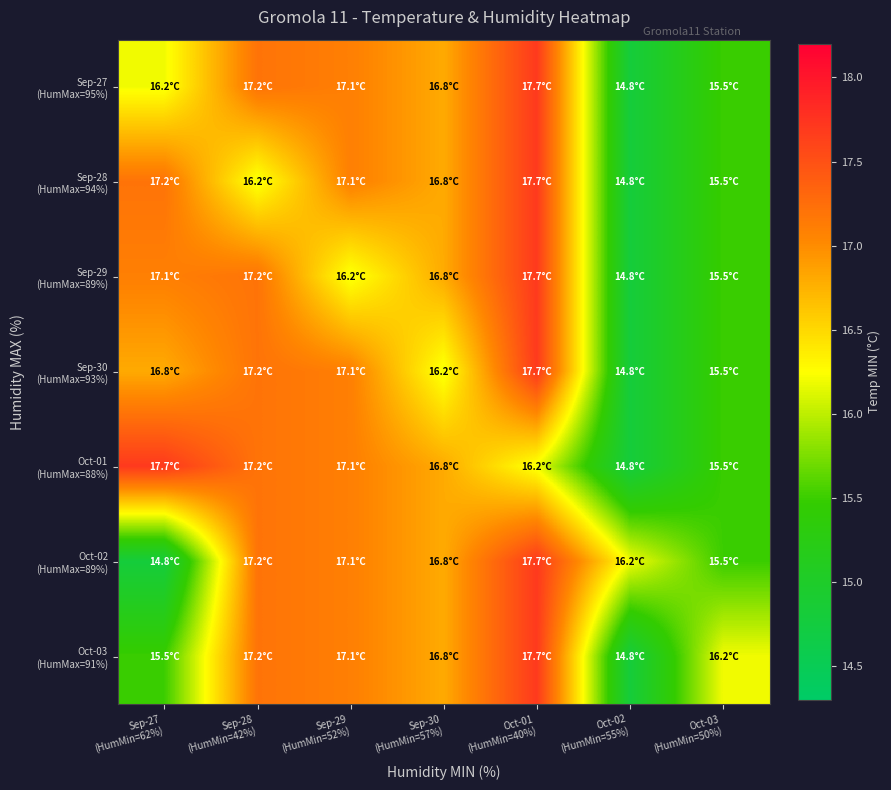

At how many categories does at least one series exceed 15?

7